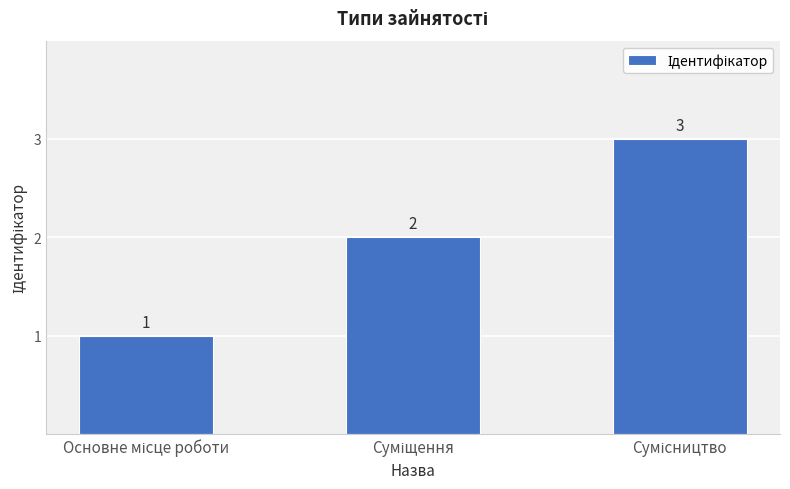

Count the values in the range 1 to 3.

3